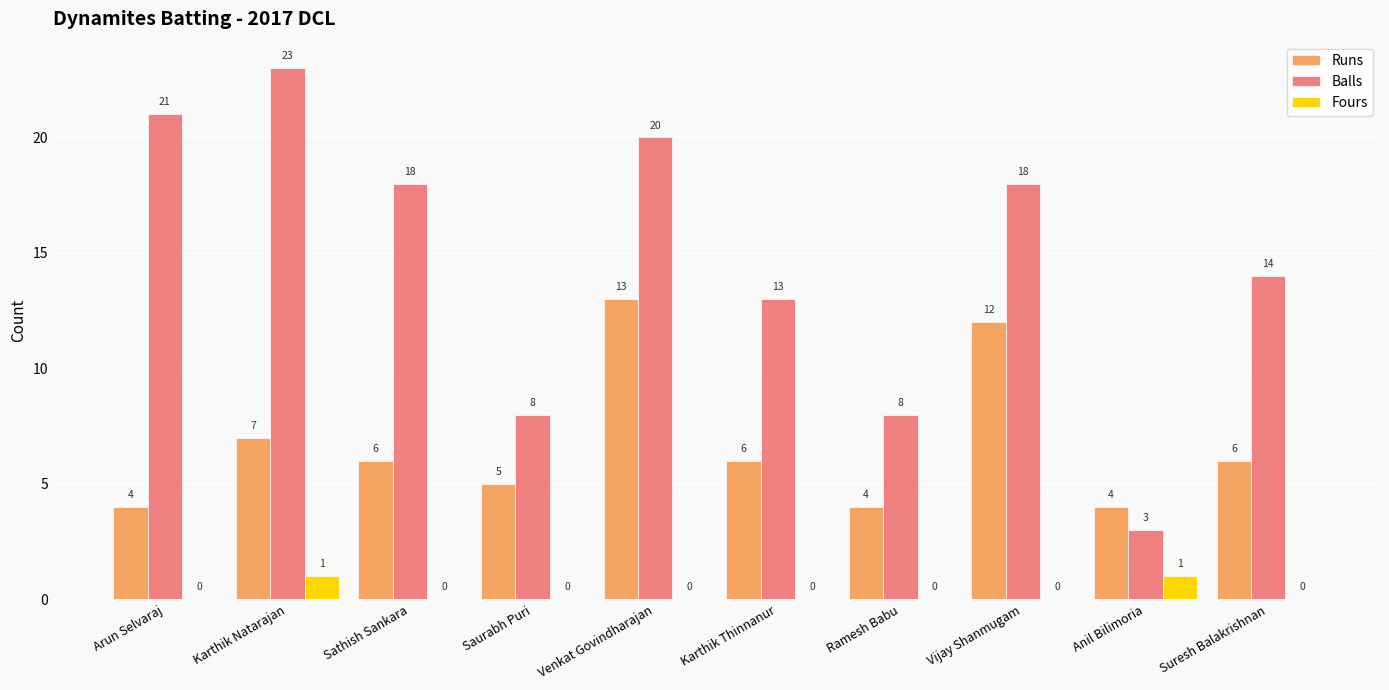

Reading left to right, what are all the values shown in this chart?

Runs: Arun Selvaraj=4	Karthik Natarajan=7	Sathish Sankara=6	Saurabh Puri=5	Venkat Govindharajan=13	Karthik Thinnanur=6	Ramesh Babu=4	Vijay Shanmugam=12	Anil Bilimoria=4	Suresh Balakrishnan=6
Balls: Arun Selvaraj=21	Karthik Natarajan=23	Sathish Sankara=18	Saurabh Puri=8	Venkat Govindharajan=20	Karthik Thinnanur=13	Ramesh Babu=8	Vijay Shanmugam=18	Anil Bilimoria=3	Suresh Balakrishnan=14
Fours: Arun Selvaraj=0	Karthik Natarajan=1	Sathish Sankara=0	Saurabh Puri=0	Venkat Govindharajan=0	Karthik Thinnanur=0	Ramesh Babu=0	Vijay Shanmugam=0	Anil Bilimoria=1	Suresh Balakrishnan=0